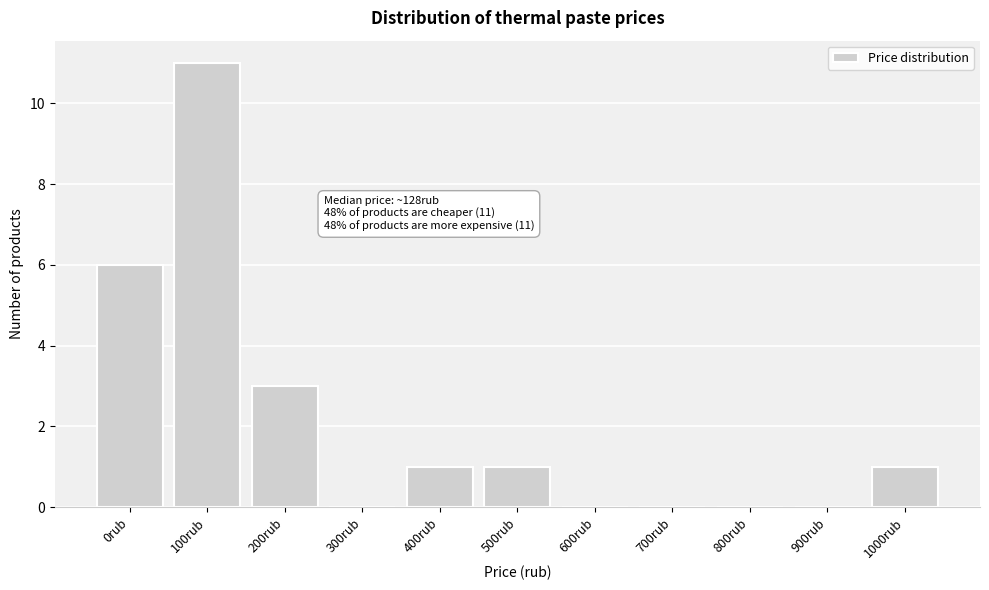

Reading left to right, extract all data points from this chart.

0rub=6	100rub=11	200rub=3	300rub=0	400rub=1	500rub=1	600rub=0	700rub=0	800rub=0	900rub=0	1000rub=1